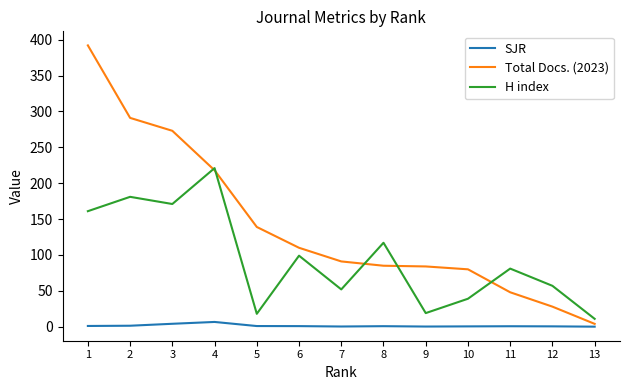

What are all the series names shown in the legend?

SJR, Total Docs. (2023), H index